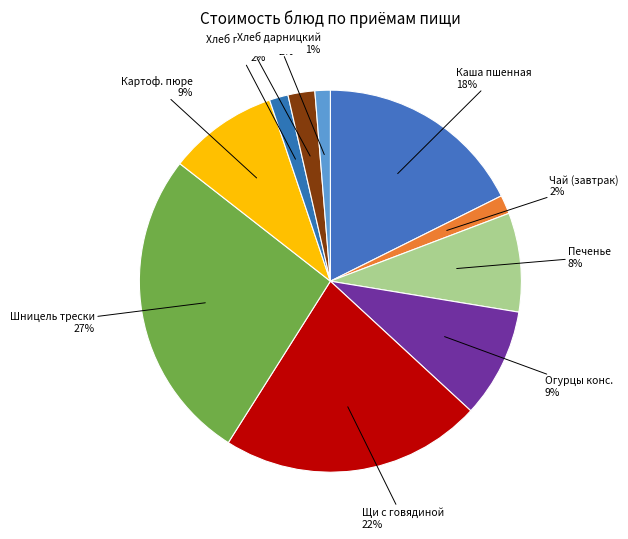

To the nearest percent, what is the difference between the Хлеб пшеничный 2% and Огурцы конс. 9% slice percentages?

7%